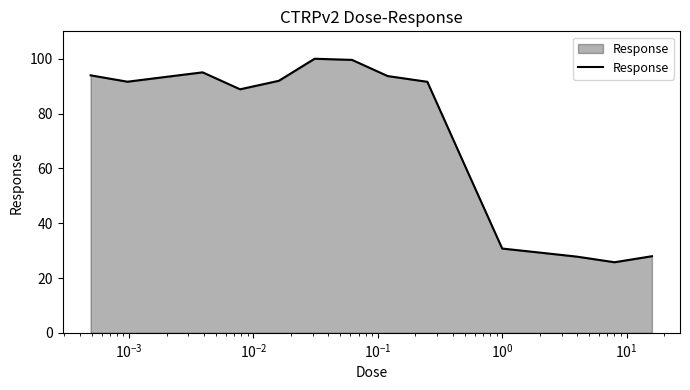

What is the maximum value shown in the chart?

100.0